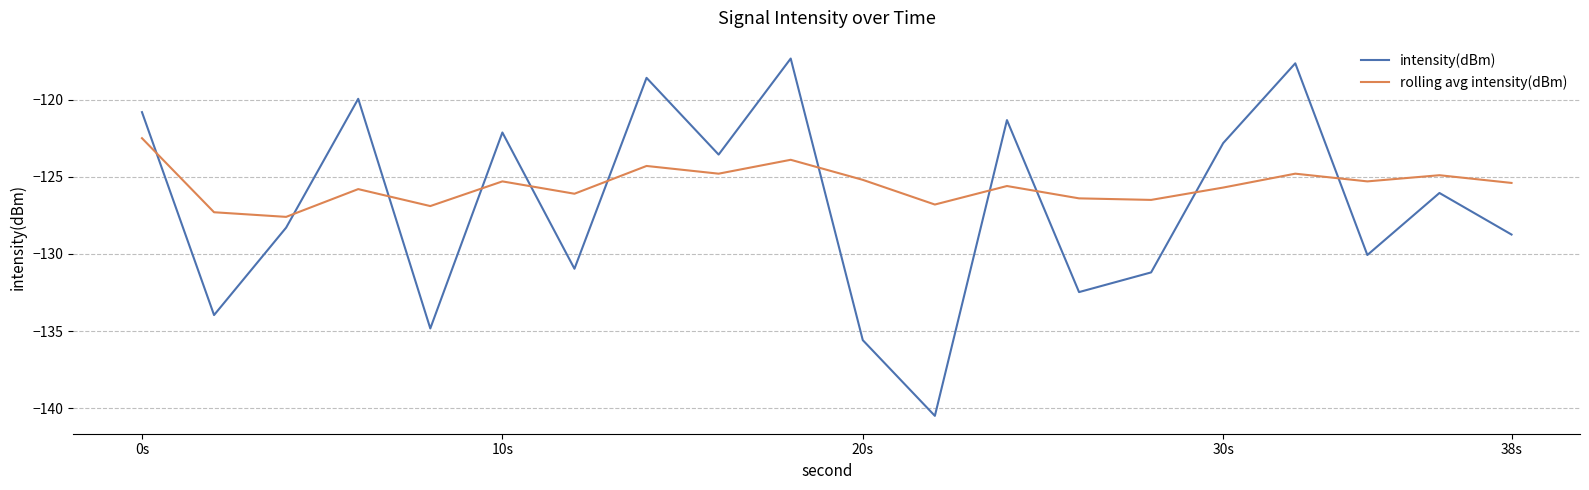

Rank the series by their average value, from lowest to highest.

intensity(dBm), rolling avg intensity(dBm)